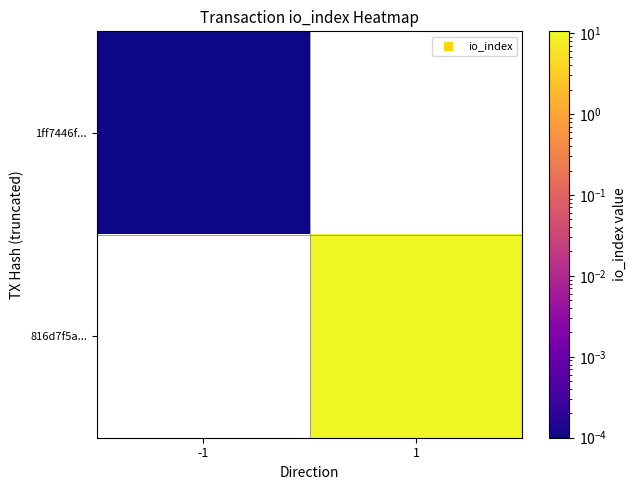

List the labels in order of 1ff7446f... value, smallest first.

-1, 1